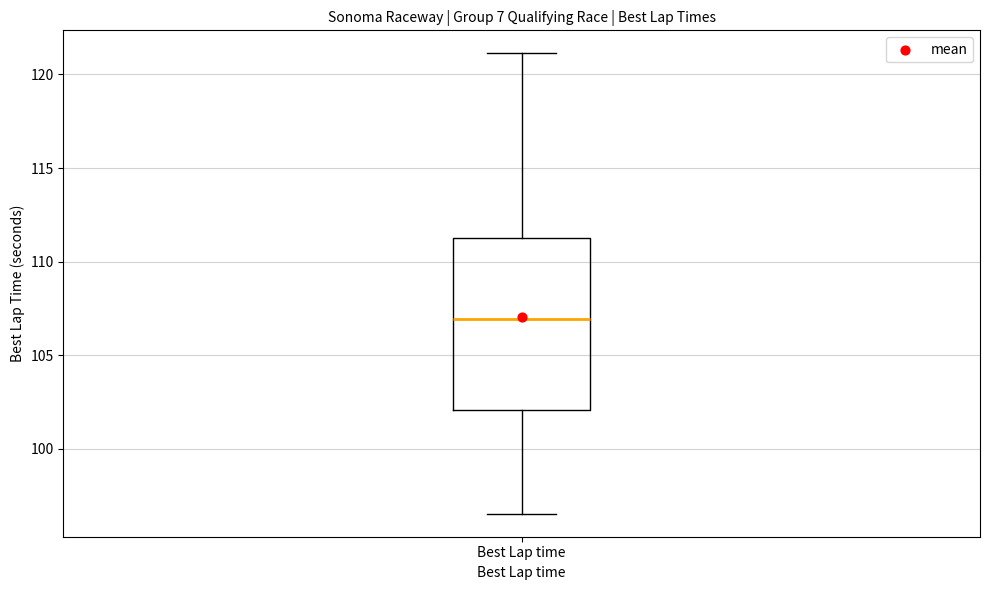

Where does the upper whisker of the box for Best Lap time end on the y-axis? The values are not printed on the chart, so give them approximately, as read against the axis.

121.0